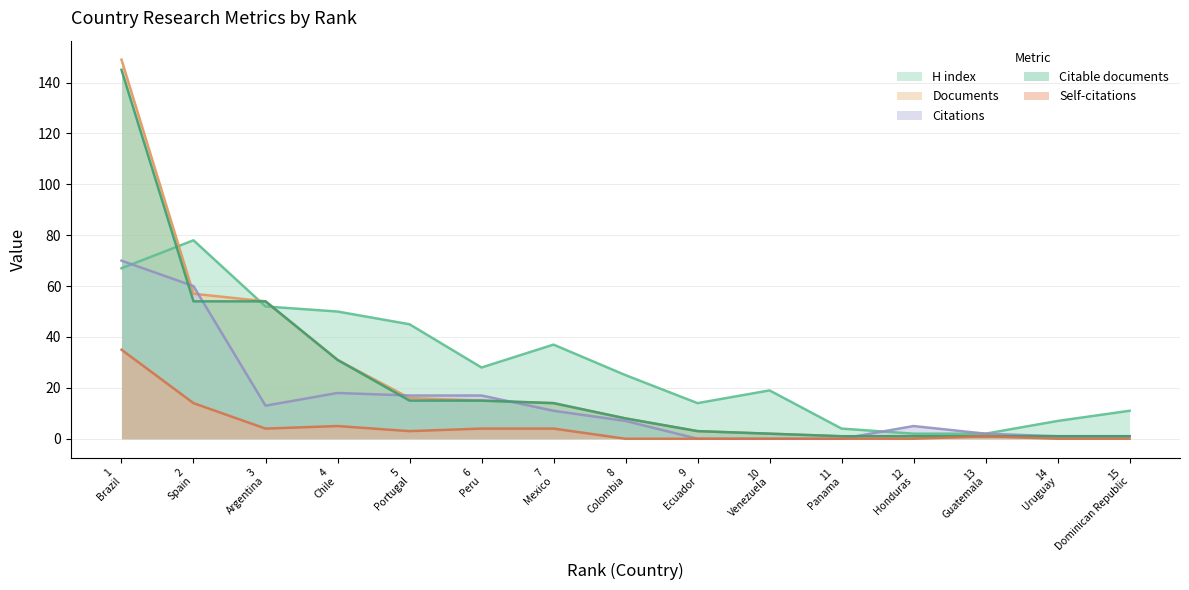

What is the maximum value shown in the chart?

149